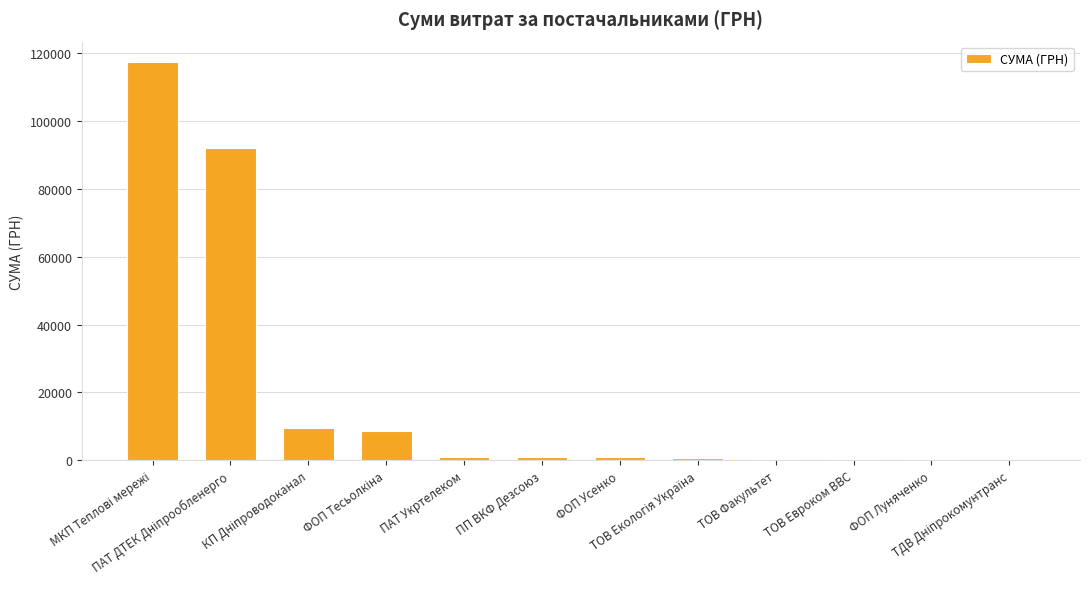

What is the sum of all values?

232666.1